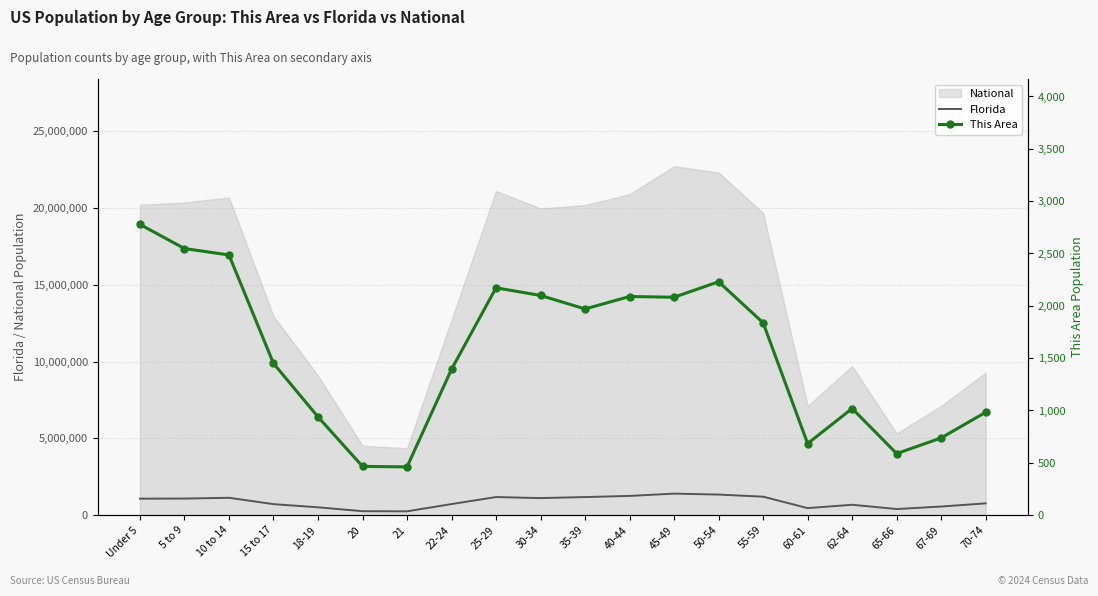

Which has a higher value, 55-59 or 15 to 17?

55-59